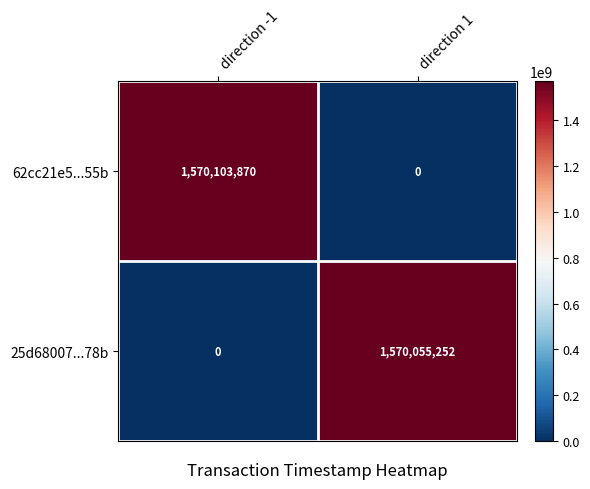

What is the average value of the 62cc21e5...55b series?

785051935